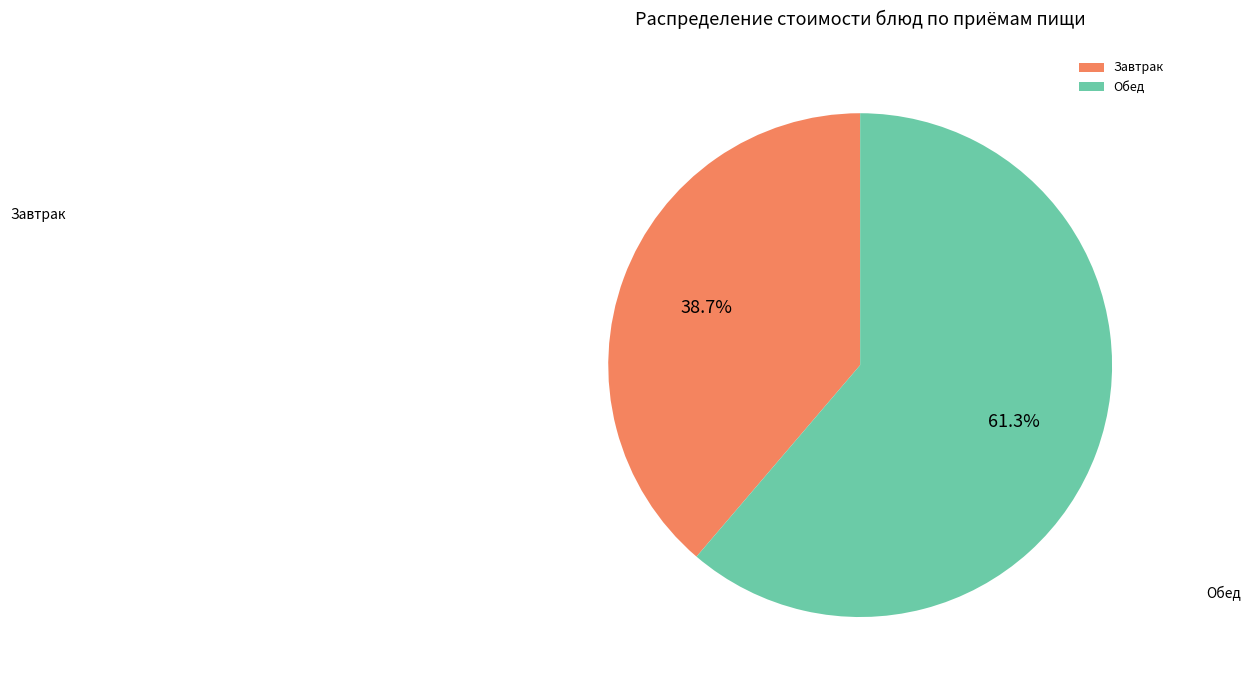

What is the ratio of the value at Обед to the value at Завтрак?

1.6